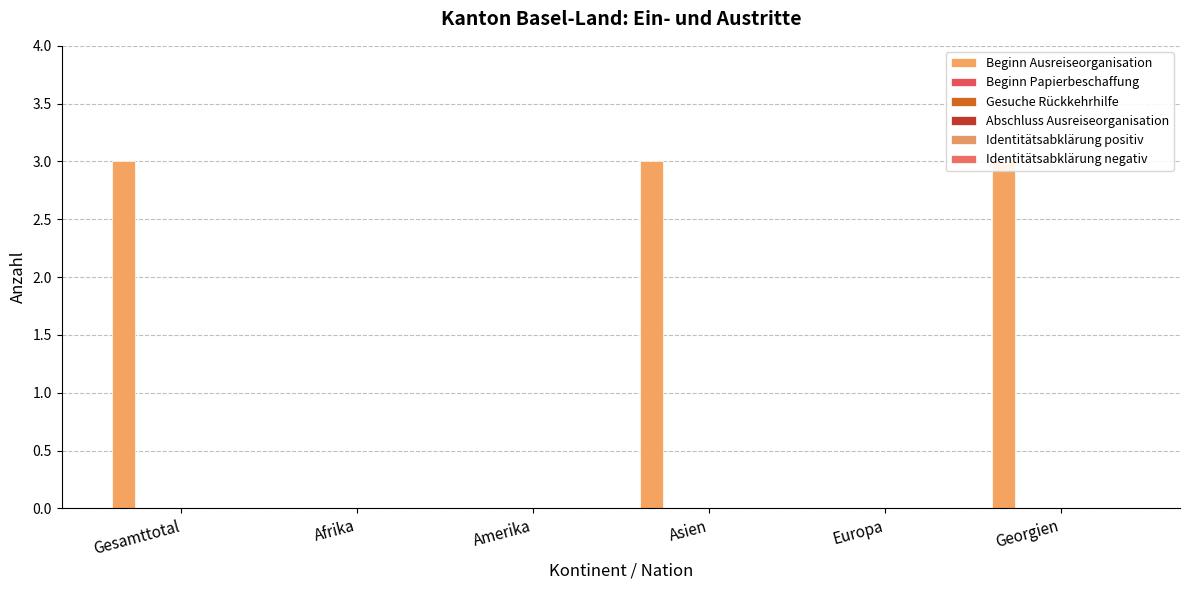

Which category has the lowest value across all series?

Afrika